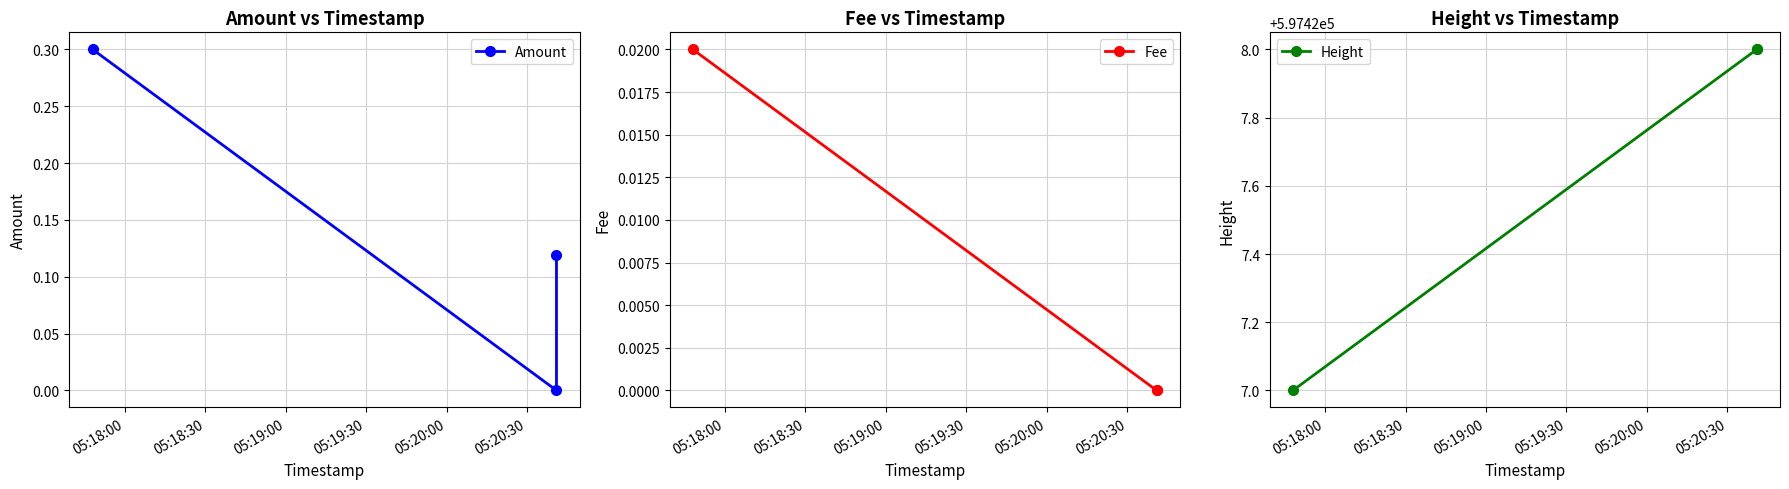

What is the maximum value for Amount?

0.3